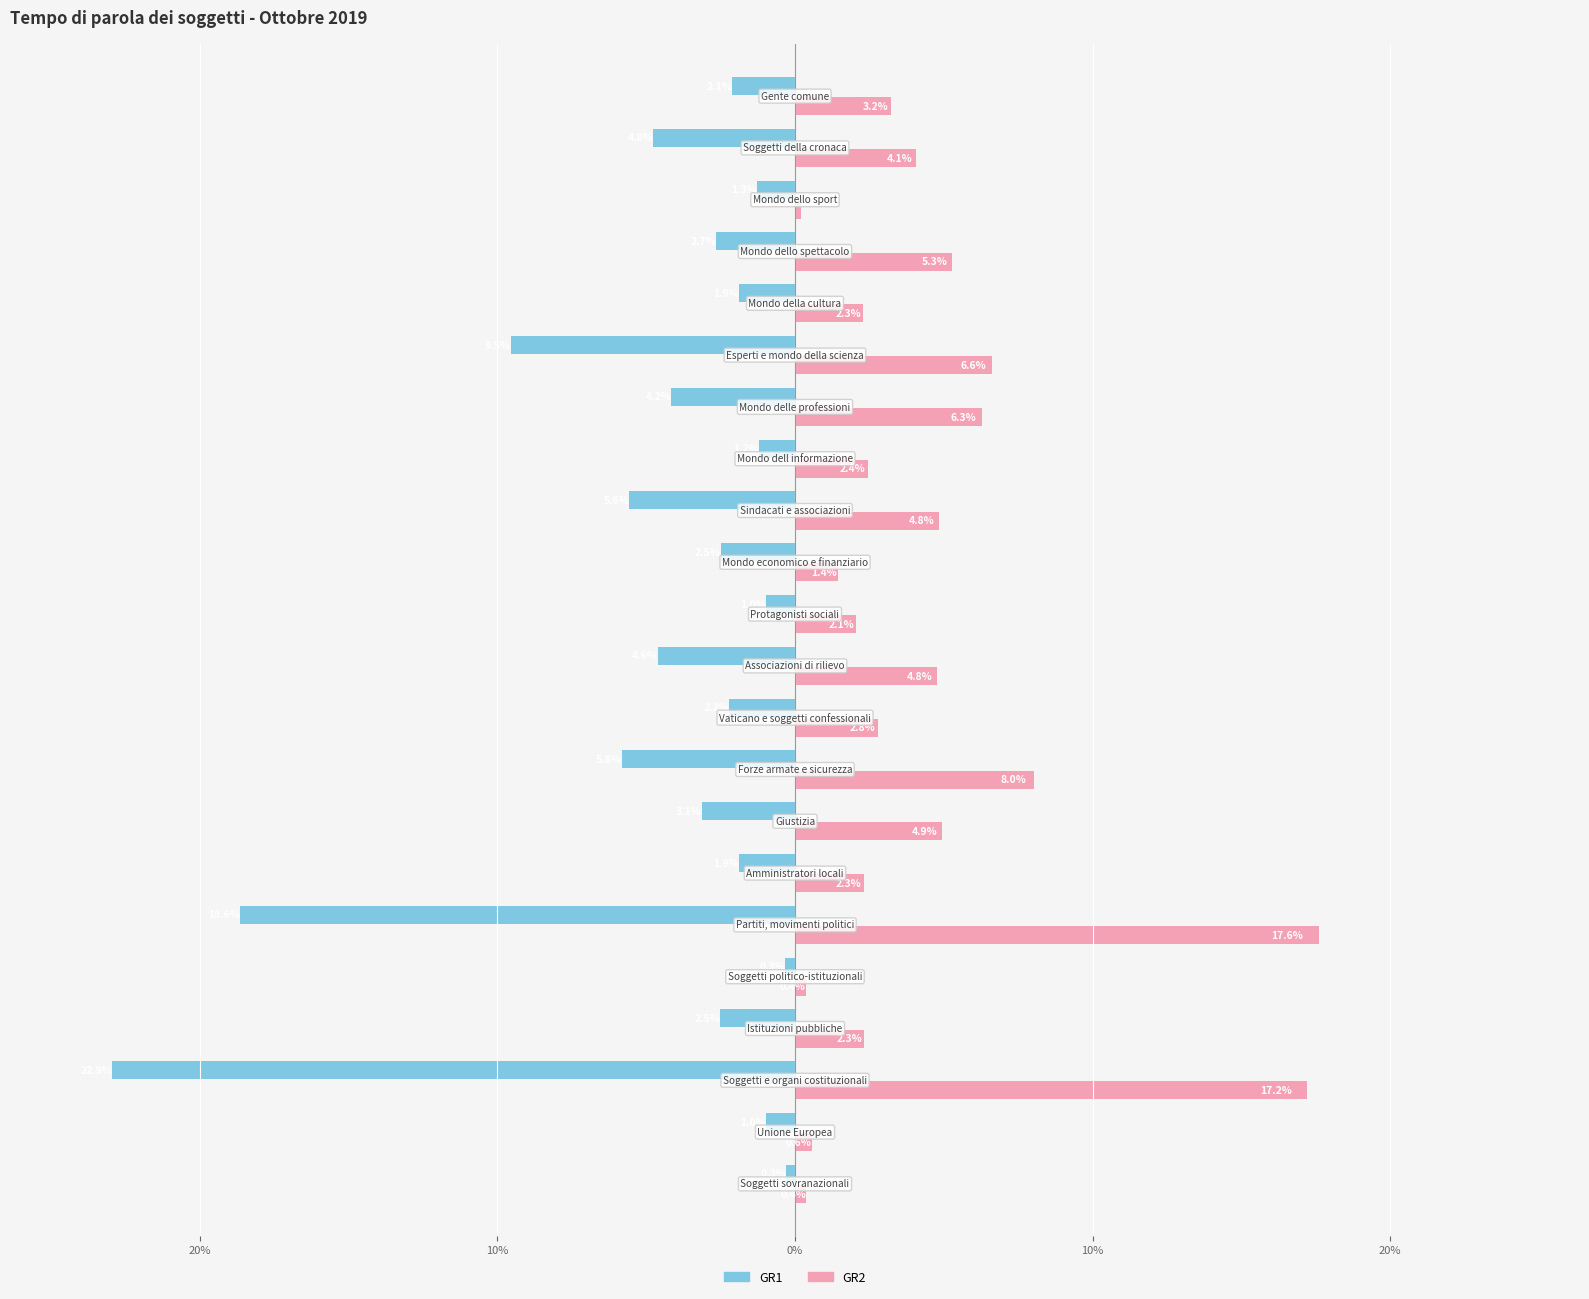

What are all the series names shown in the legend?

GR1, GR2